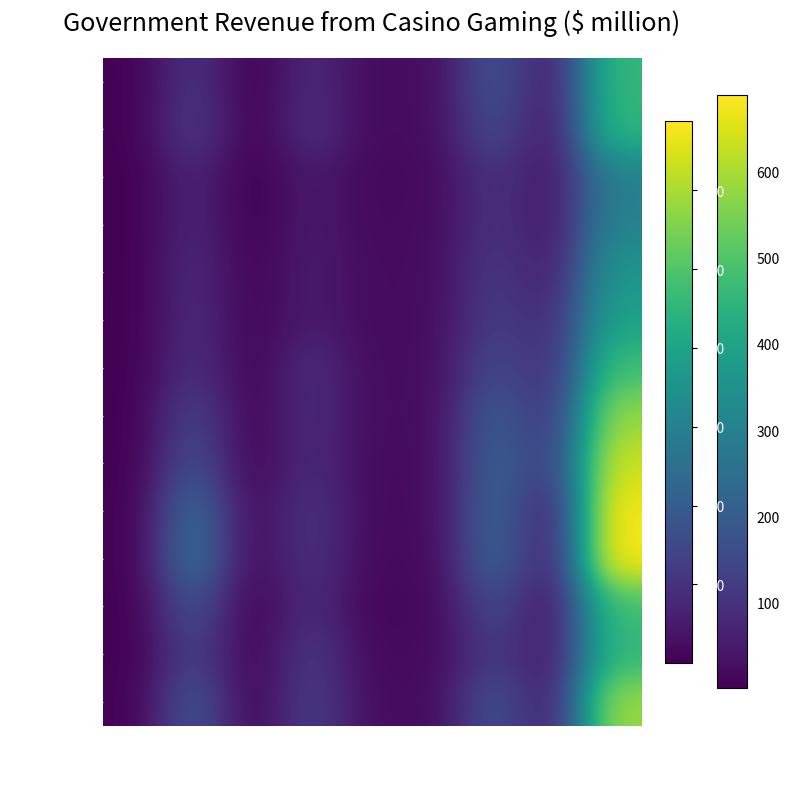

Rank the series by their maximum value, from highest to lowest.

2017-18, 2015-16, 2013-14, 2022-23, 2011-12, 2009-10, 2019-20, 1997-98, 2021-22, 1999-00, 2007-08, 2005-06, 2003-04, 2001-02